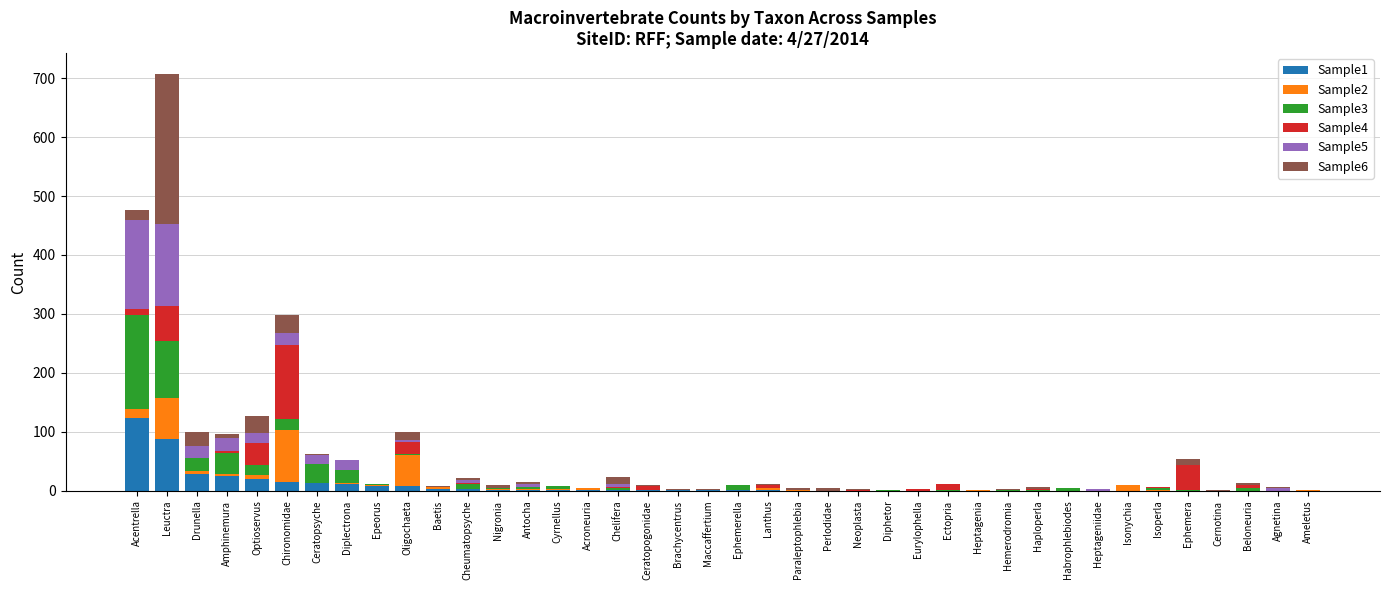

True or false: Sample1 has a value of 0 at Hemerodromia.

True